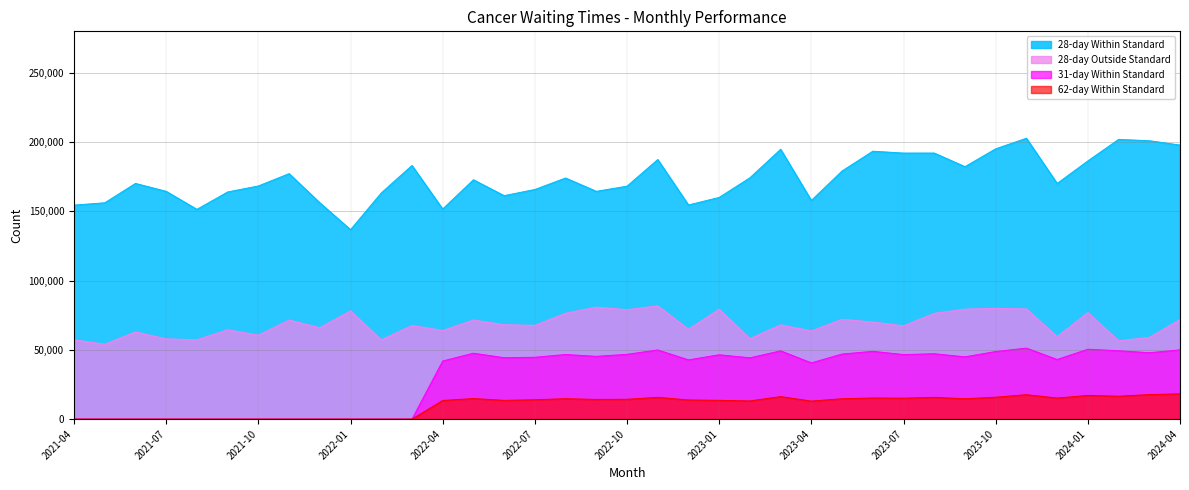

In 31-day Within Standard, how many points are higher than both neighbors (excluding endpoints)?

9